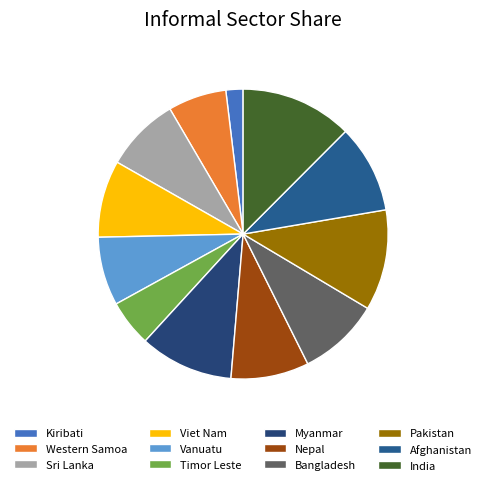

What is the change in value from Sri Lanka to India?

+25.8